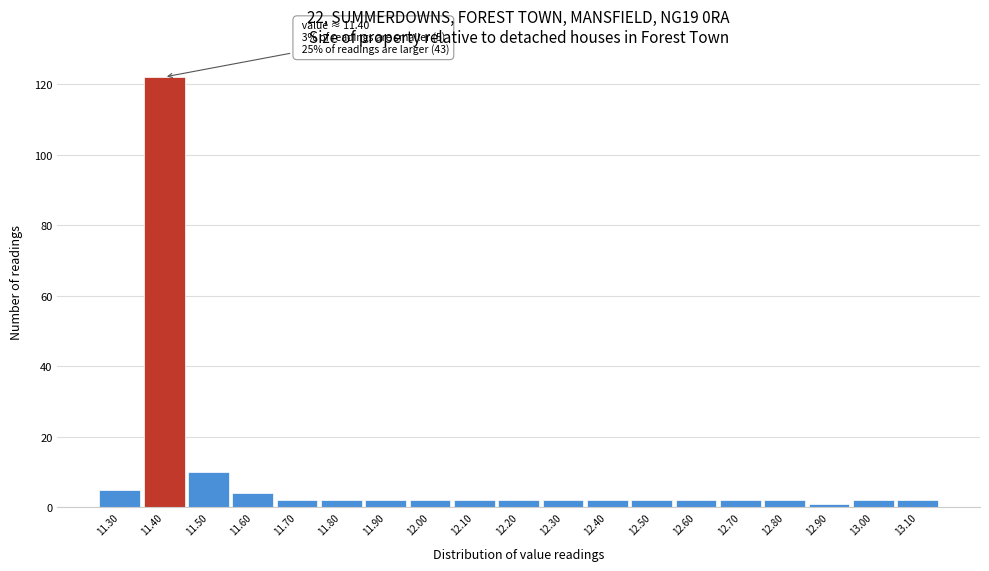

Which range on the x-axis has the tallest bar?

11.35 to 11.45